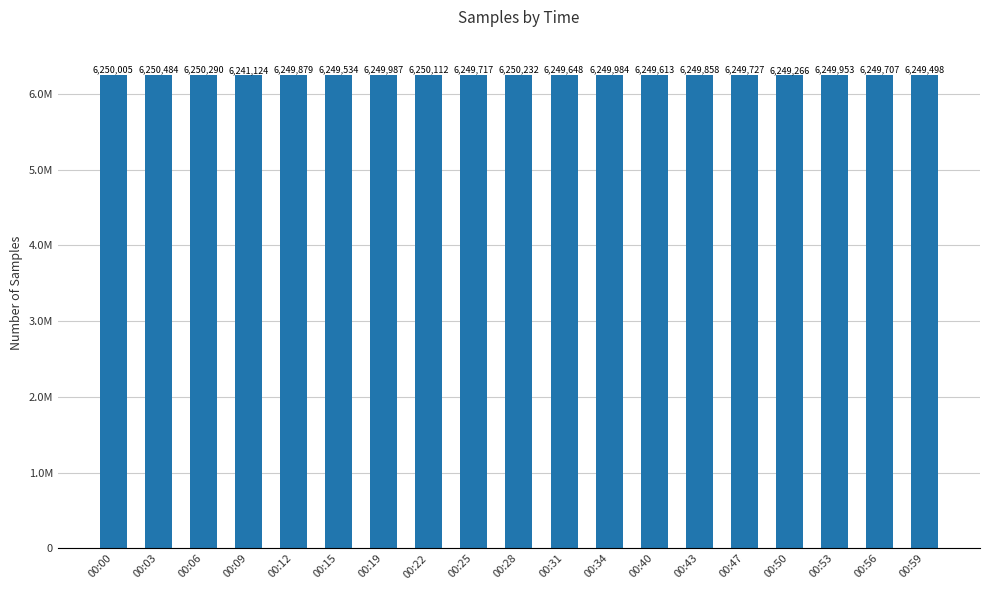

Are the bars grouped side by side (vs. stacked)?

No